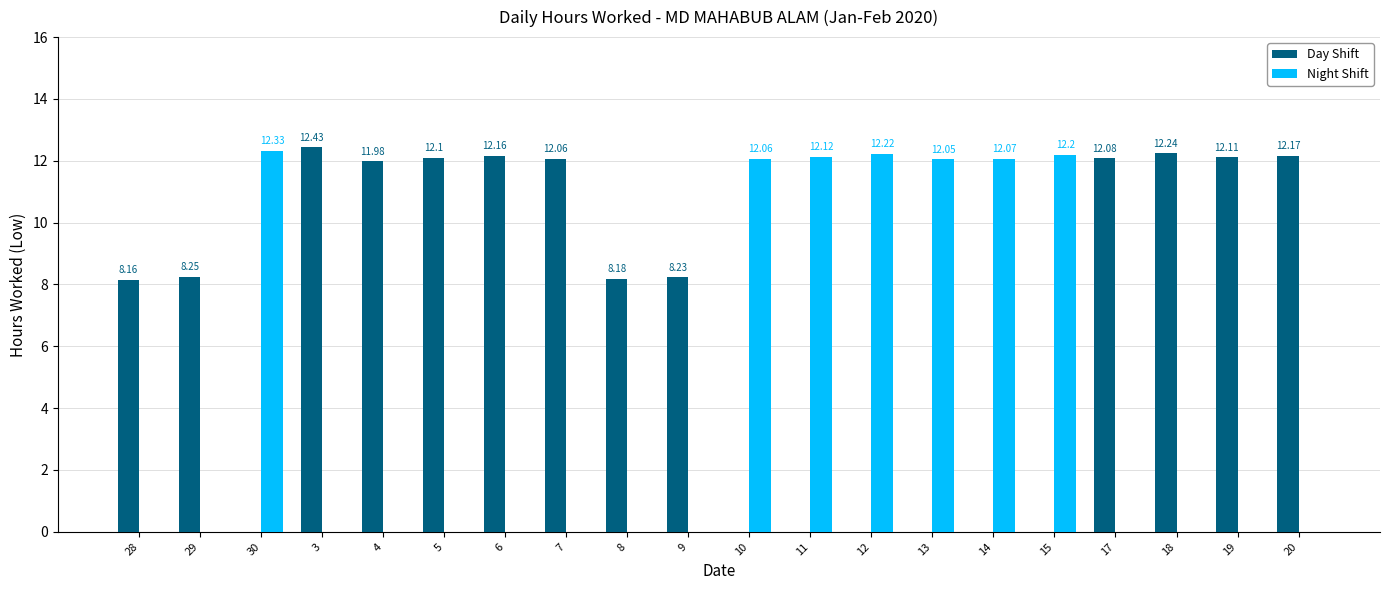

At which label is Day Shift closest to 6?

28